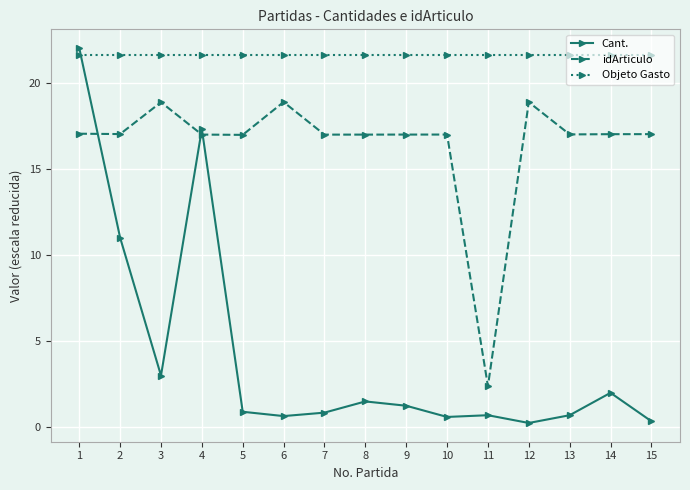

What is the sum of all idArticulo values?

245.9